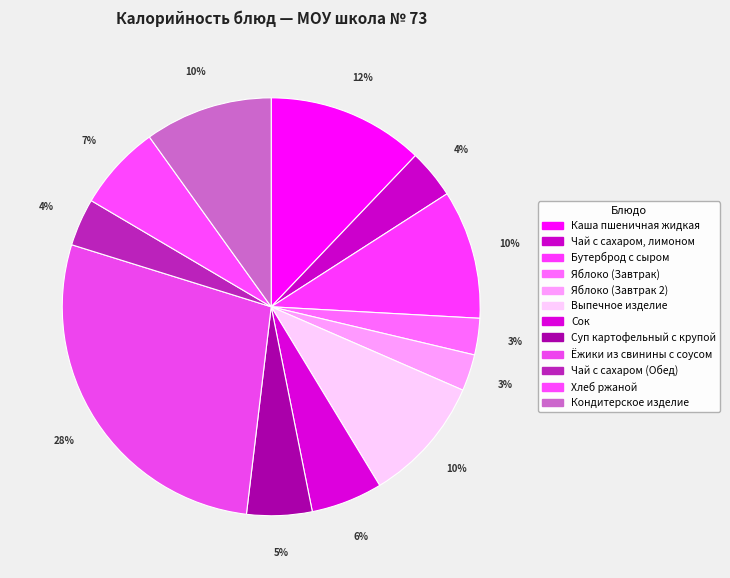

Does any single category account for the majority?

No